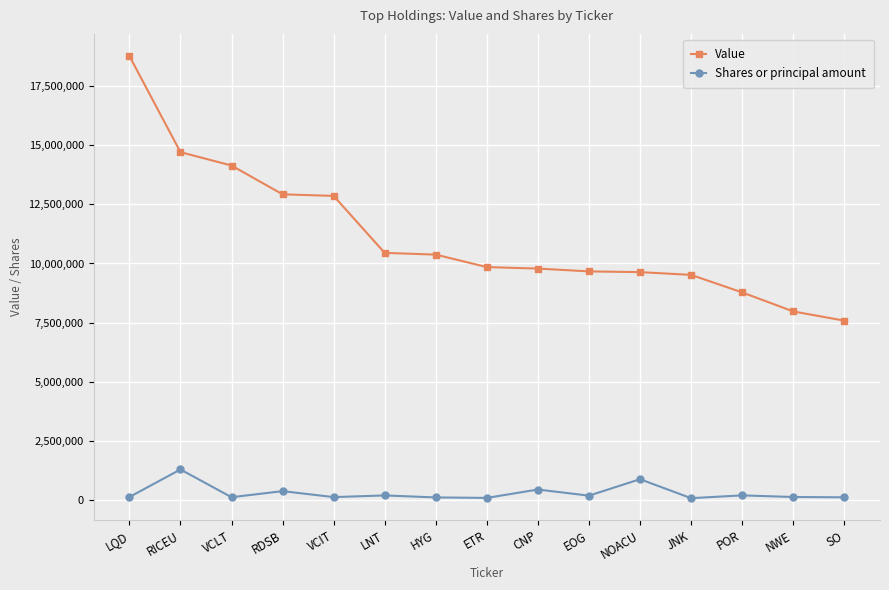

True or false: Value and Shares or principal amount intersect in this chart.

False